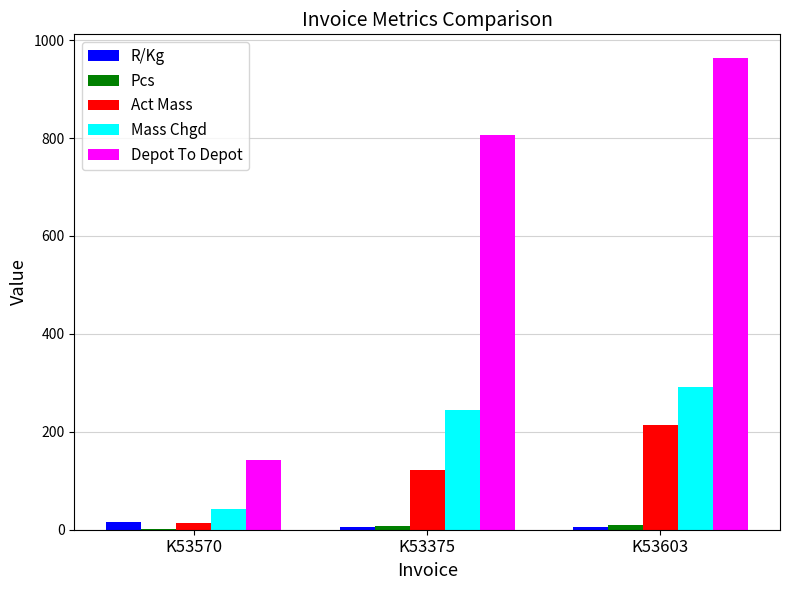

At which category is the sum across all series the highest?

K53603